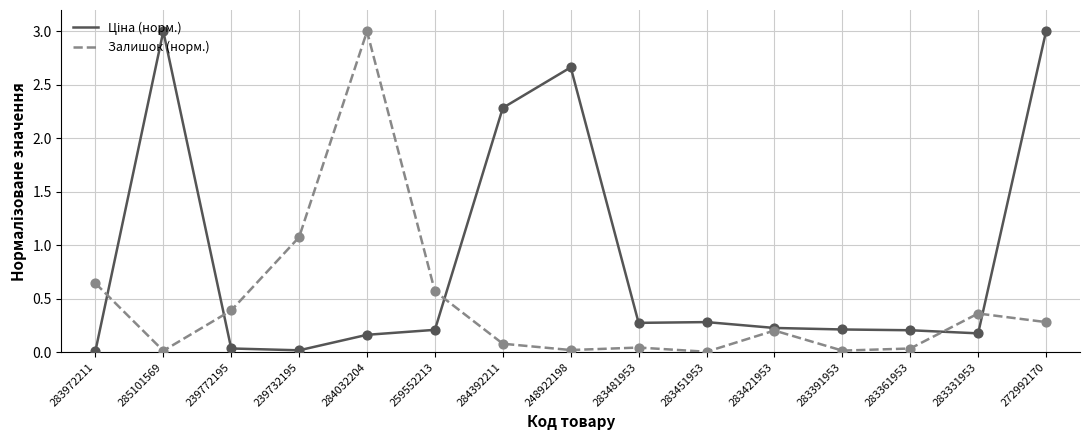

Between 283972211 and 283361953, which series saw the biggest shift?

Залишок (норм.)